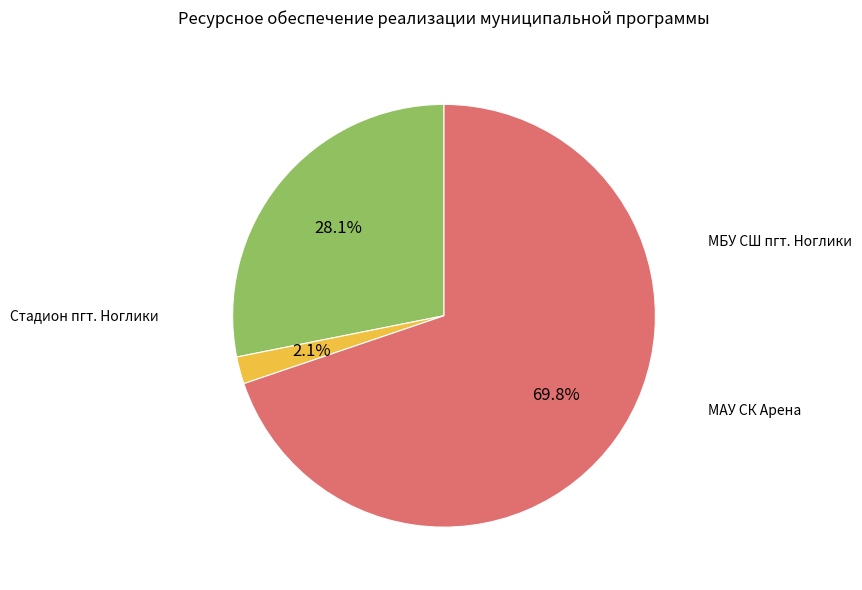

Does any single category account for the majority?

Yes